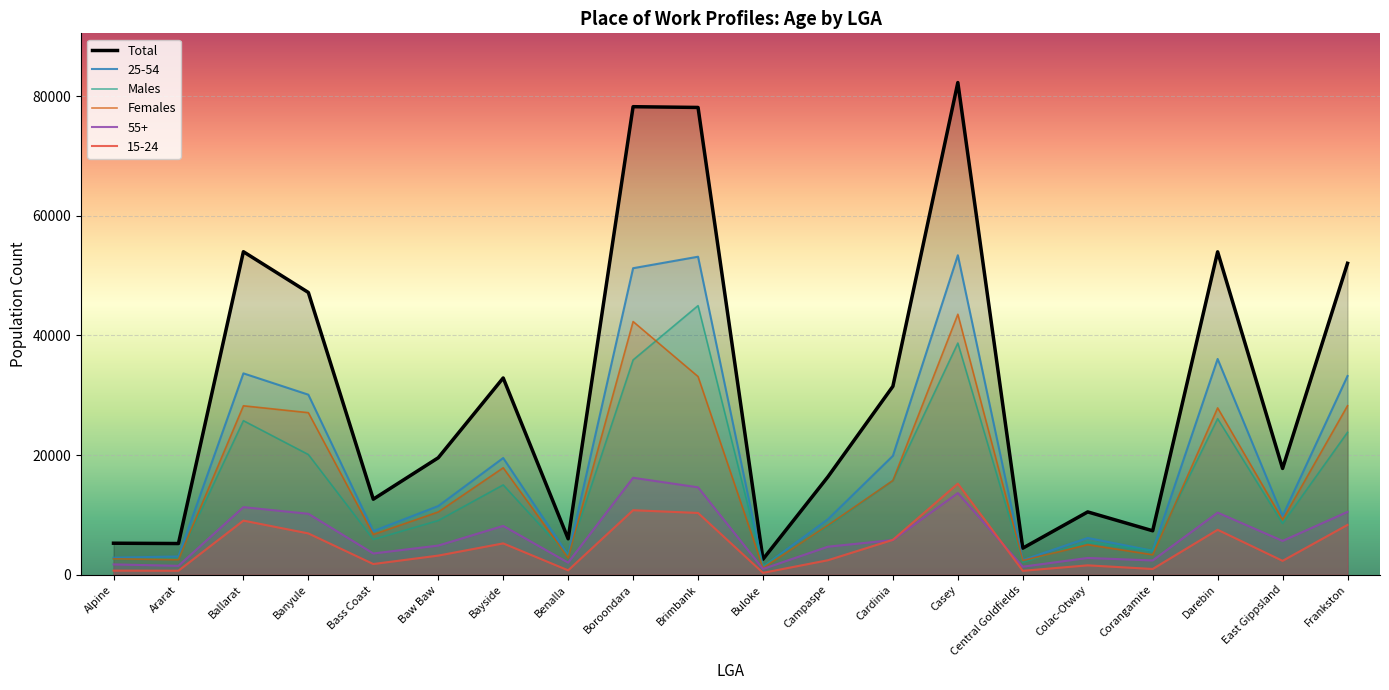

What is the difference between the highest and lowest values at Colac-Otway?

8928